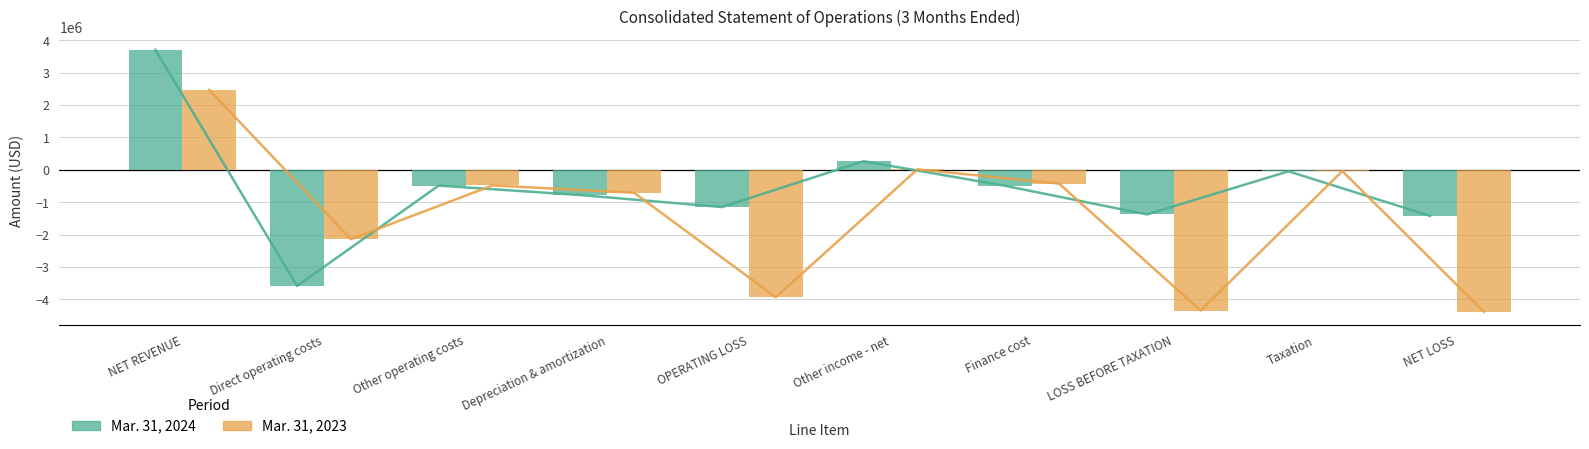

What is the average value of the Mar. 31, 2023 series?

-1396636